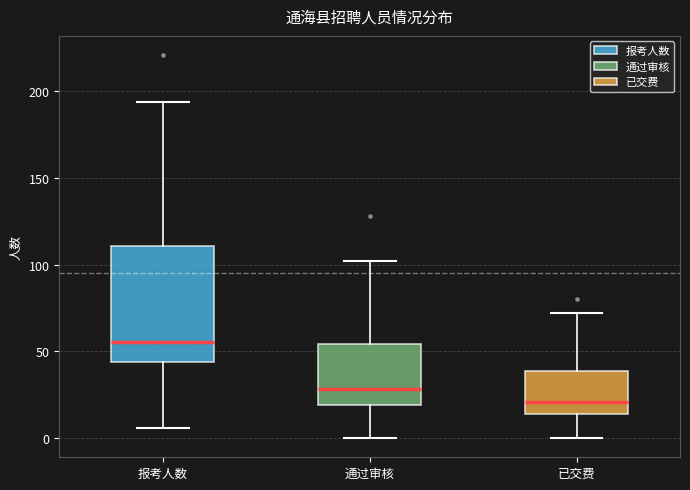

Which box is the tallest, from its lower edge to its upper edge?

报考人数